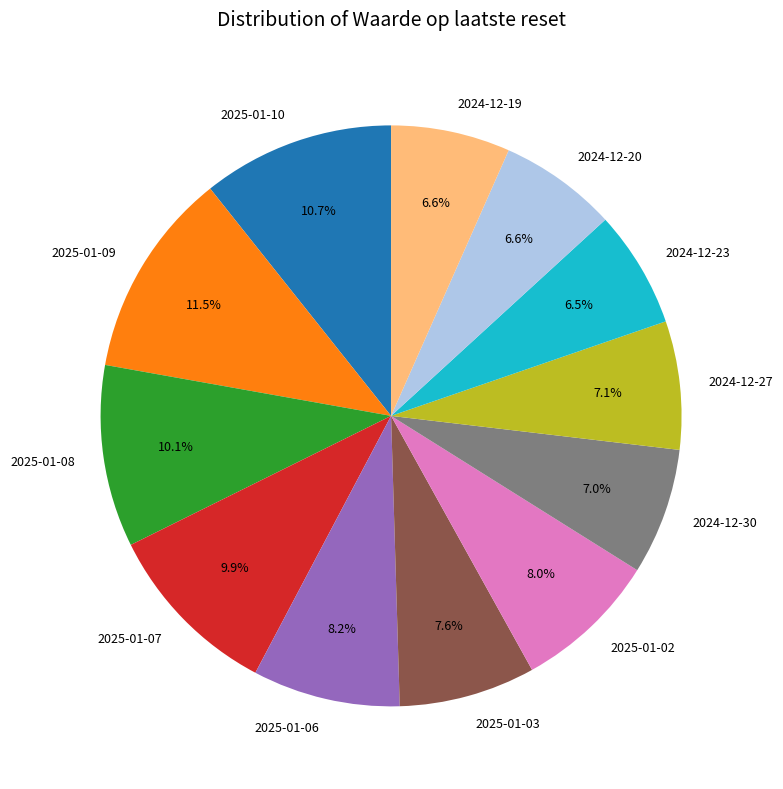

Is there any slice that represents more than half of the pie?

No